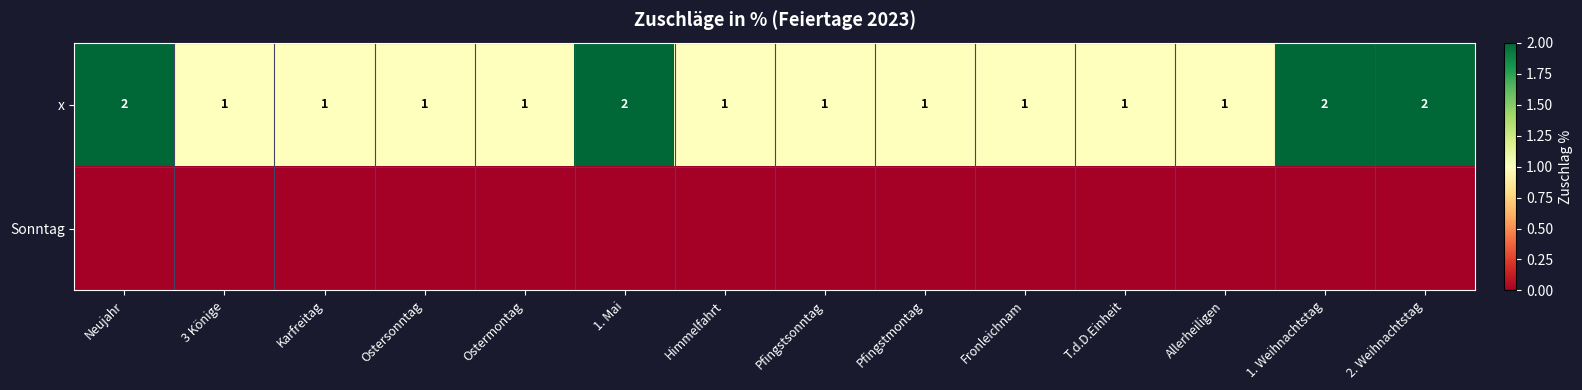

What is the sum of the x values at Himmelfahrt and 1. Weihnachtstag?

3